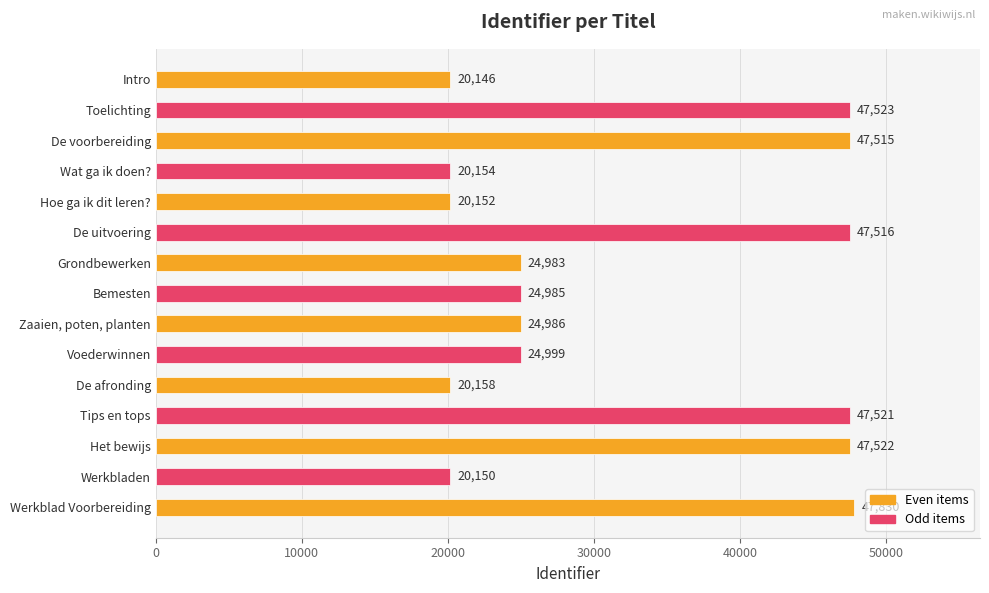

Reading top to bottom, list all the values displayed in this chart.

Intro=20146	Toelichting=47523	De voorbereiding=47515	Wat ga ik doen?=20154	Hoe ga ik dit leren?=20152	De uitvoering=47516	Grondbewerken=24983	Bemesten=24985	Zaaien, poten, planten=24986	Voederwinnen=24999	De afronding=20158	Tips en tops=47521	Het bewijs=47522	Werkbladen=20150	Werkblad Voorbereiding=47830